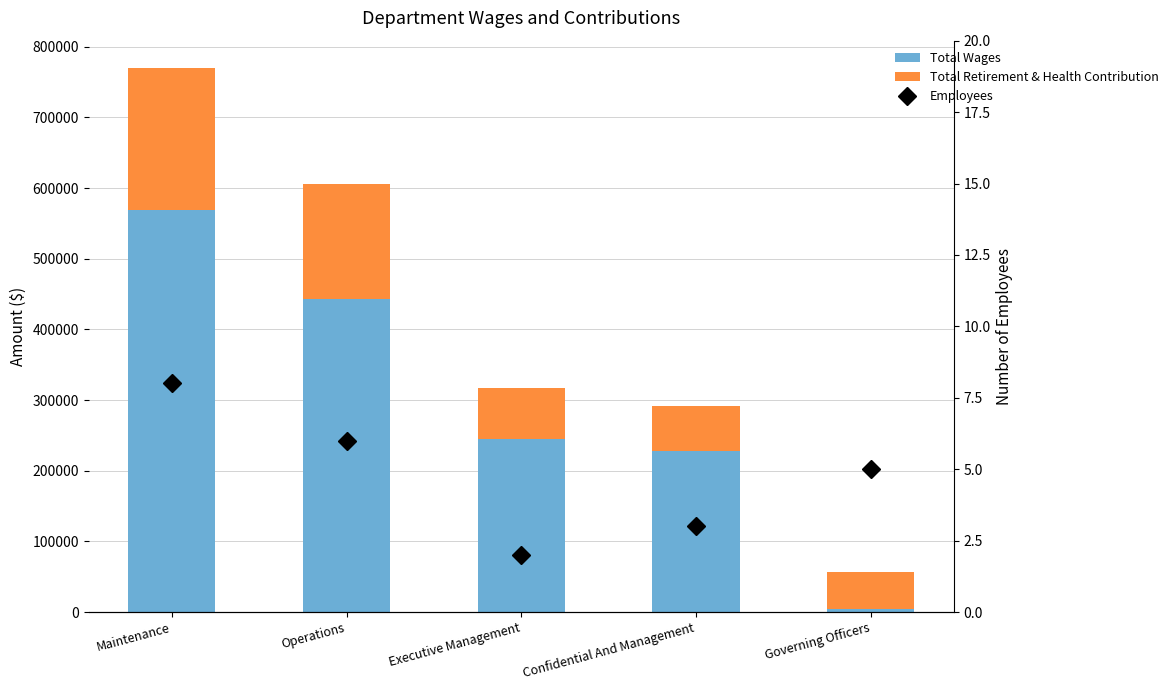

What is the sum of all Total Wages values?

1489977